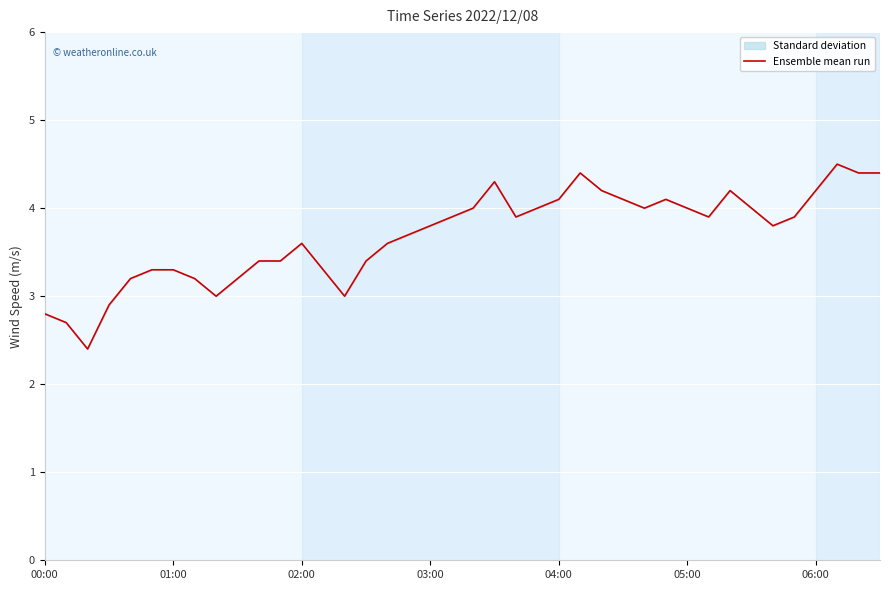

What is the difference between the maximum and minimum values?

2.1